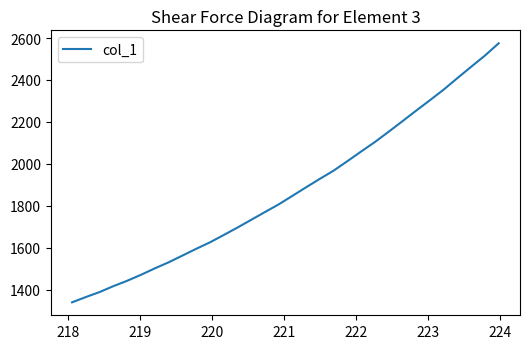

What is the greatest value displayed?

2574.9